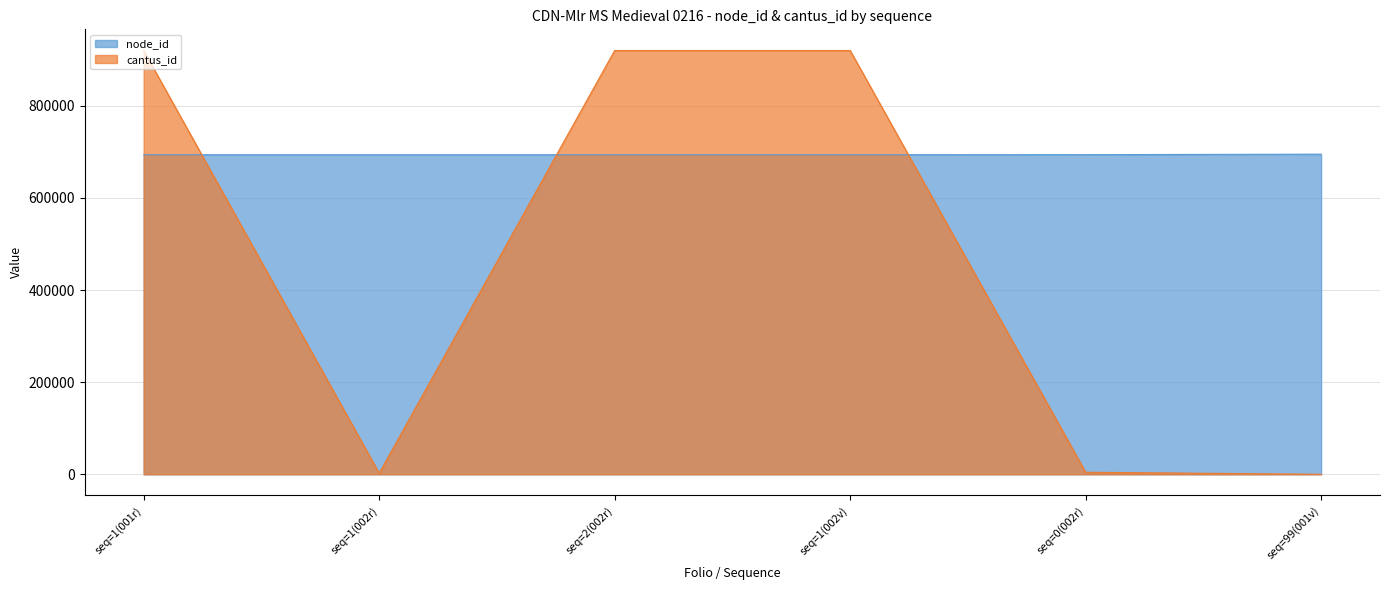

What is the total value across all series at seq=2(002r)?

1613799